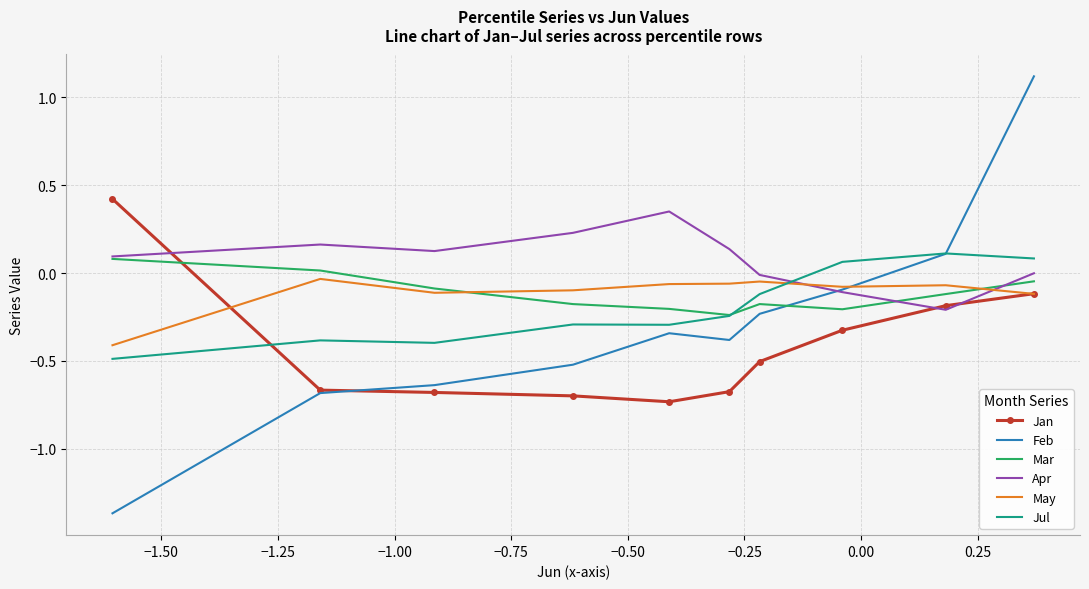

What are all the series names shown in the legend?

Jan, Feb, Mar, Apr, May, Jul